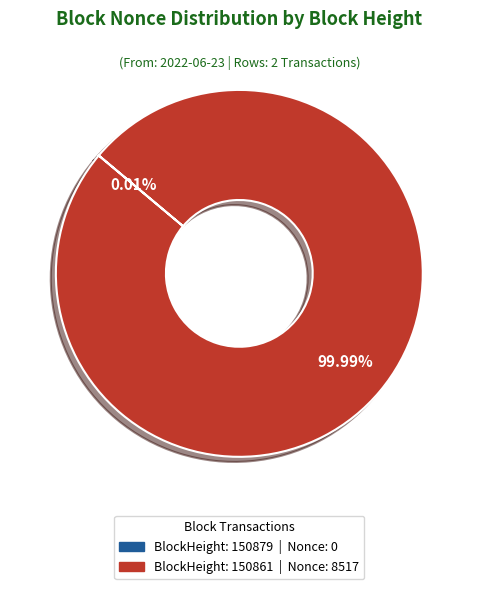

Is there any slice that represents more than half of the pie?

Yes